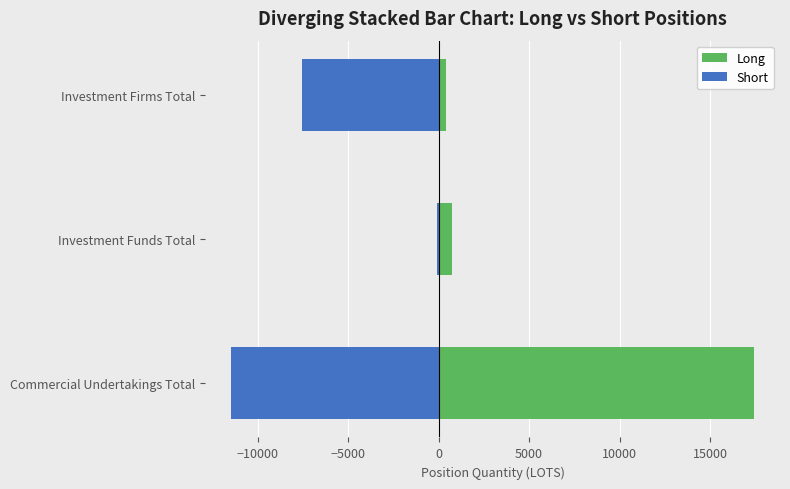

What is the difference between the maximum and minimum values in the Long series?

17009.0